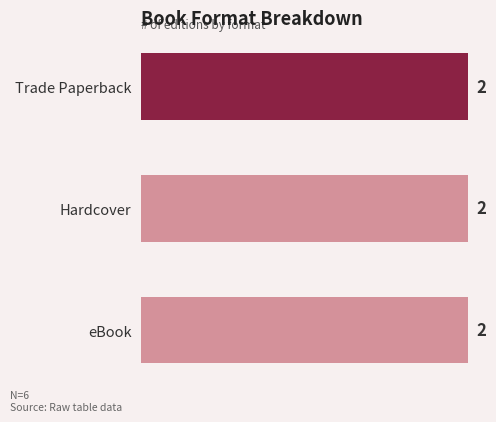

How many values are below 447846952?

3